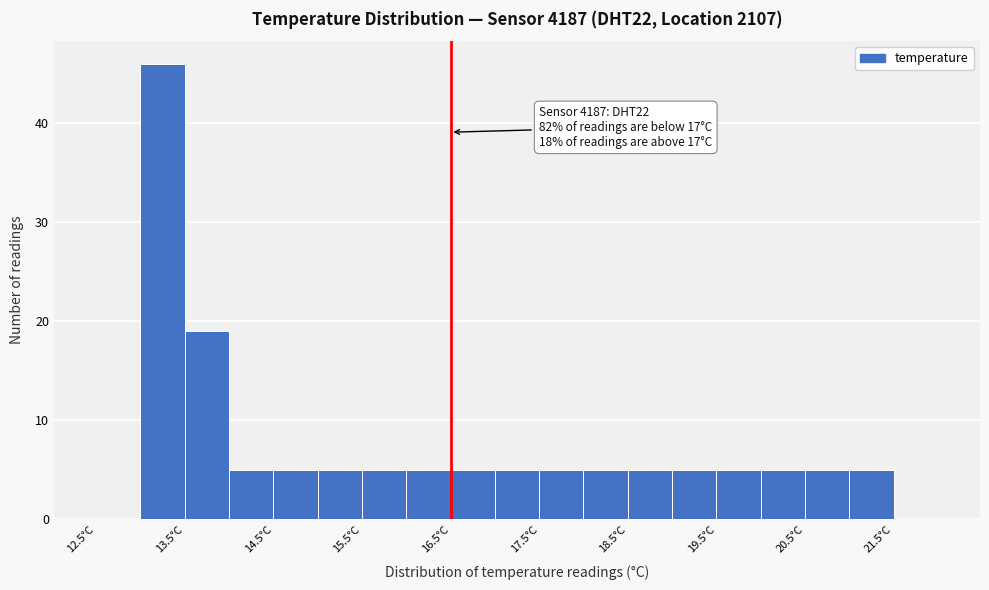

Over which range of the x-axis is the bar tallest?

13.0 to 13.5